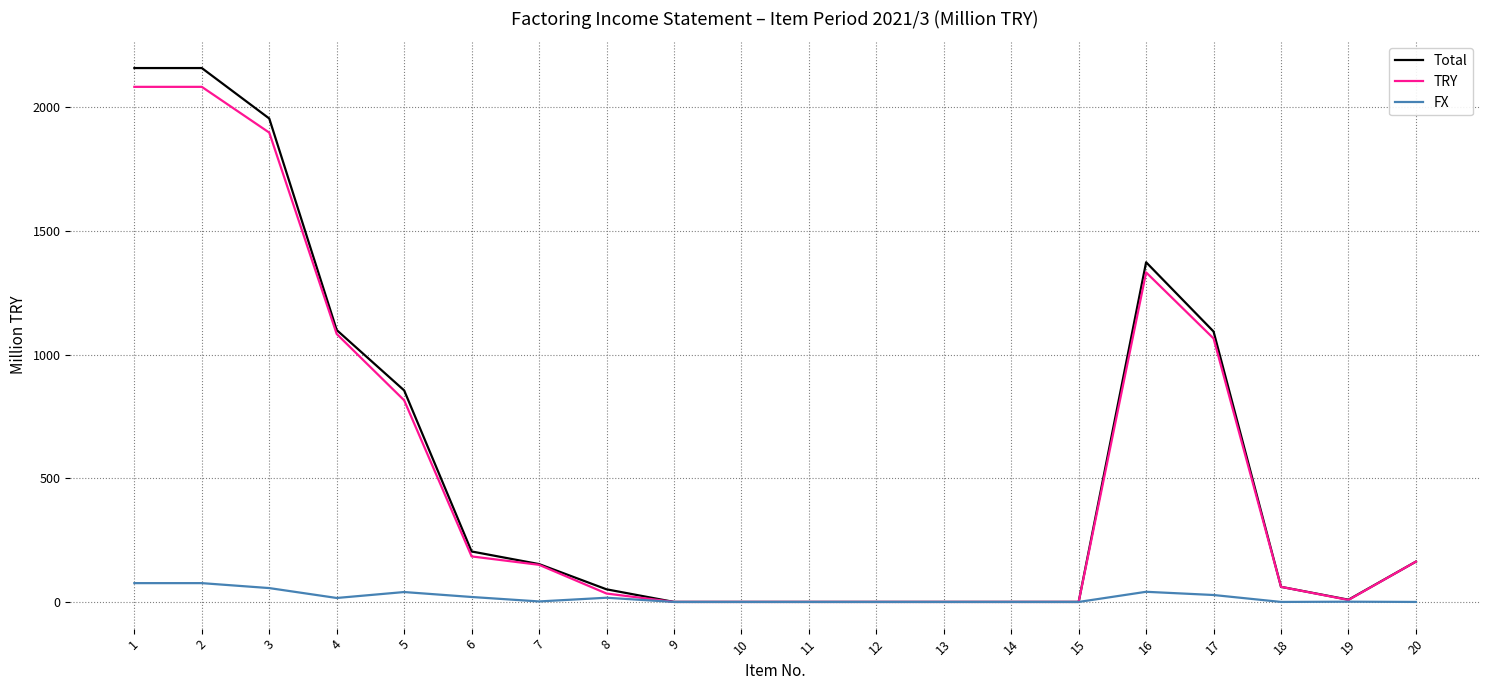

What is the maximum value shown in the chart?

2158